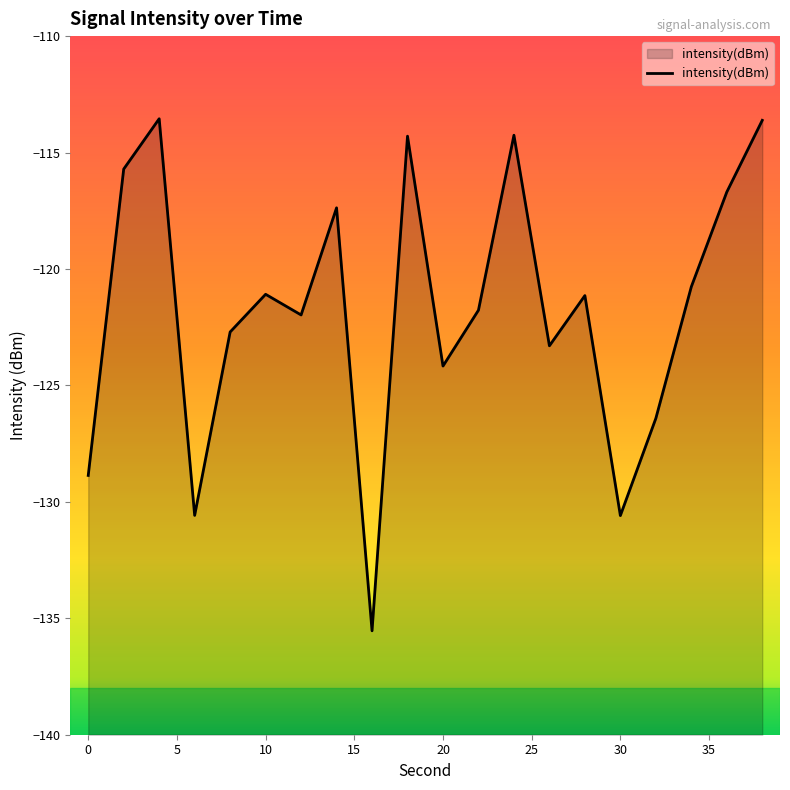

True or false: there are more than 2 points higher than both neighbors.

True